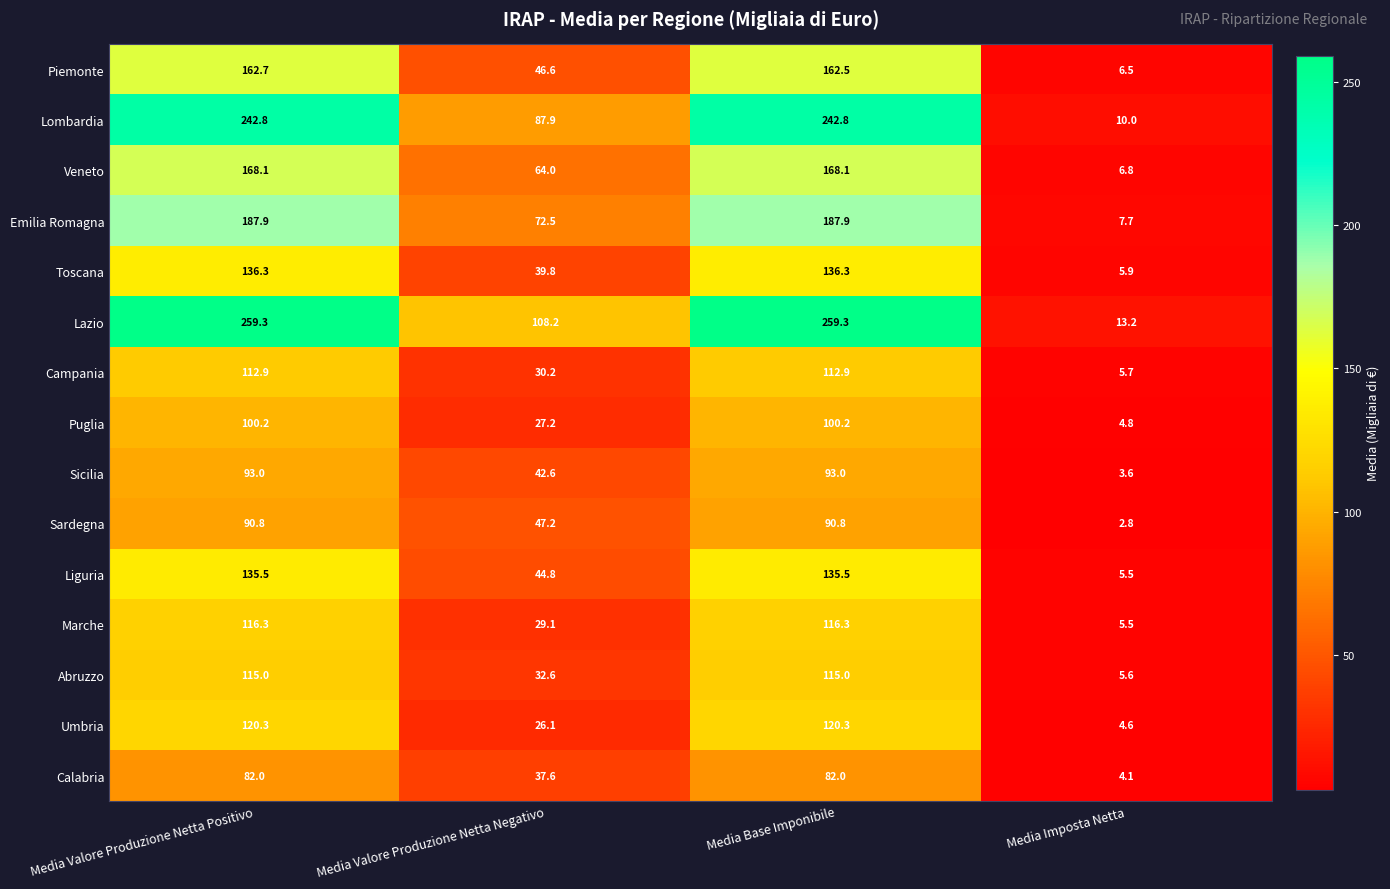

At Media Valore Produzione Netta Negativo, list the series in order from largest to smallest.

Lazio, Lombardia, Emilia Romagna, Veneto, Sardegna, Piemonte, Liguria, Sicilia, Toscana, Calabria, Abruzzo, Campania, Marche, Puglia, Umbria